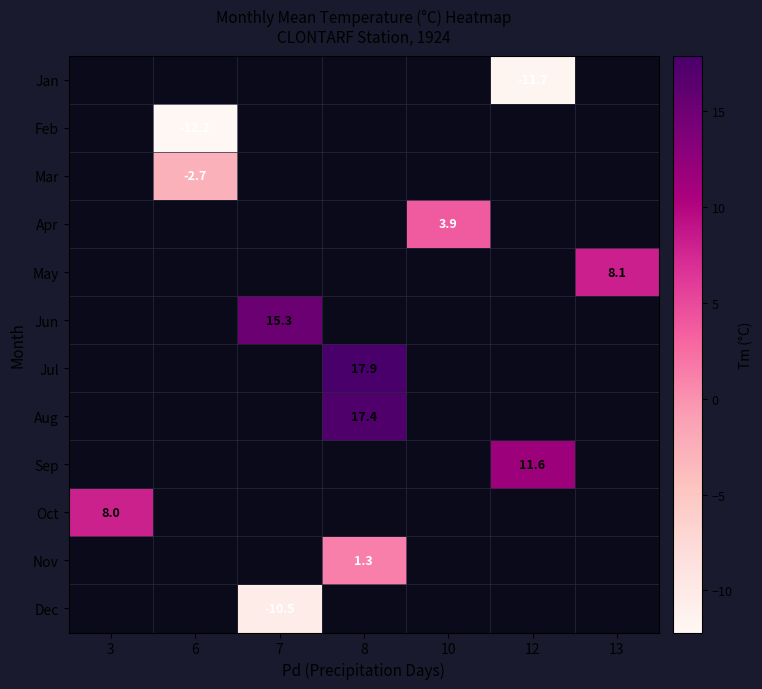

What is the minimum value shown in the chart?

-12.2